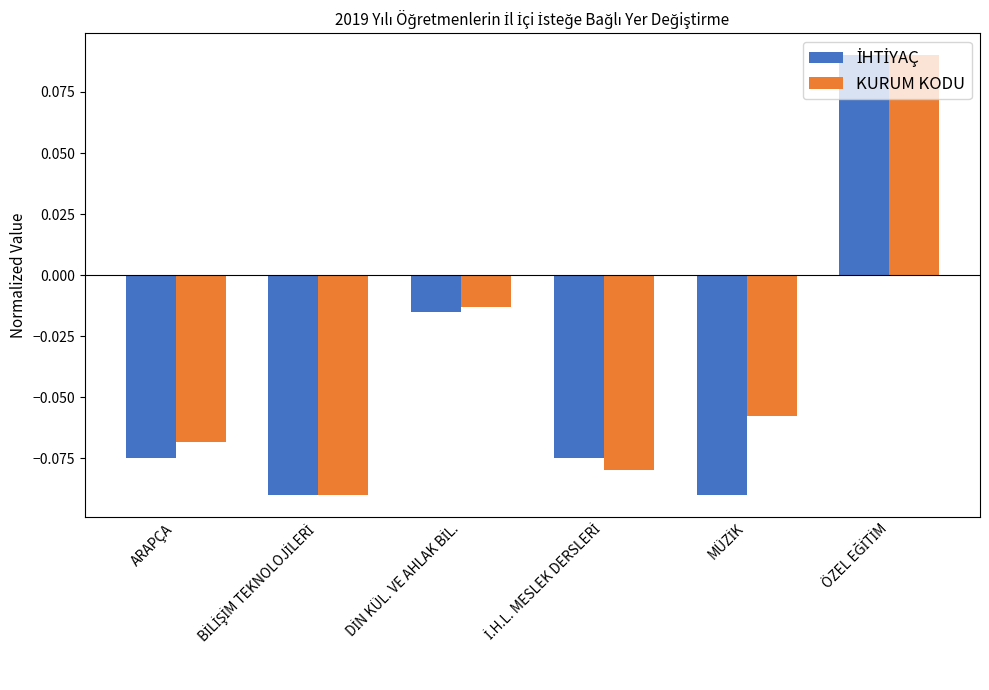

How many negative values does the KURUM KODU series have?

5